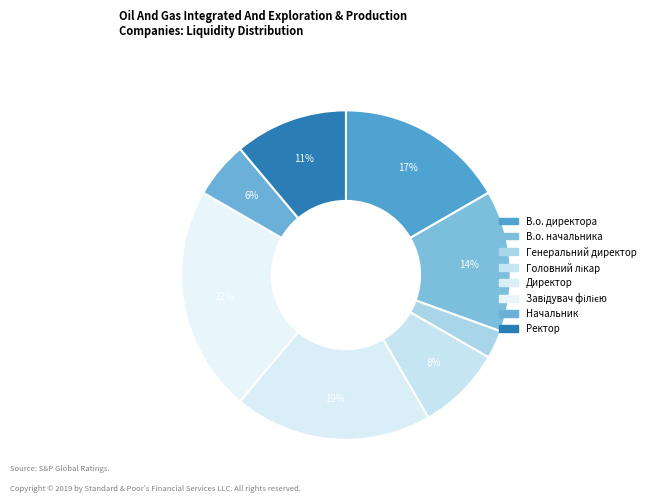

Does Головний лікар account for over 50% of the chart?

No